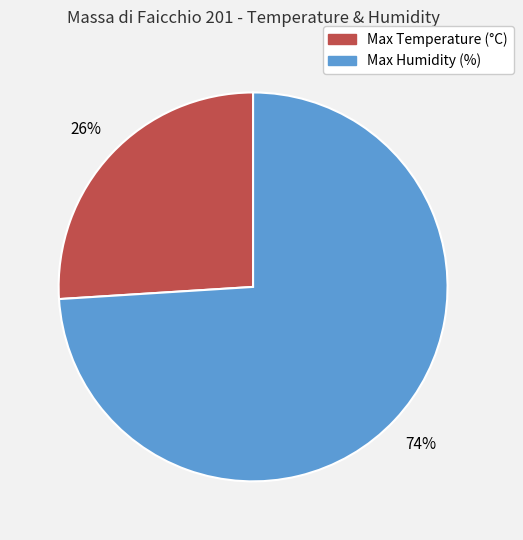

Does any single category account for the majority?

Yes